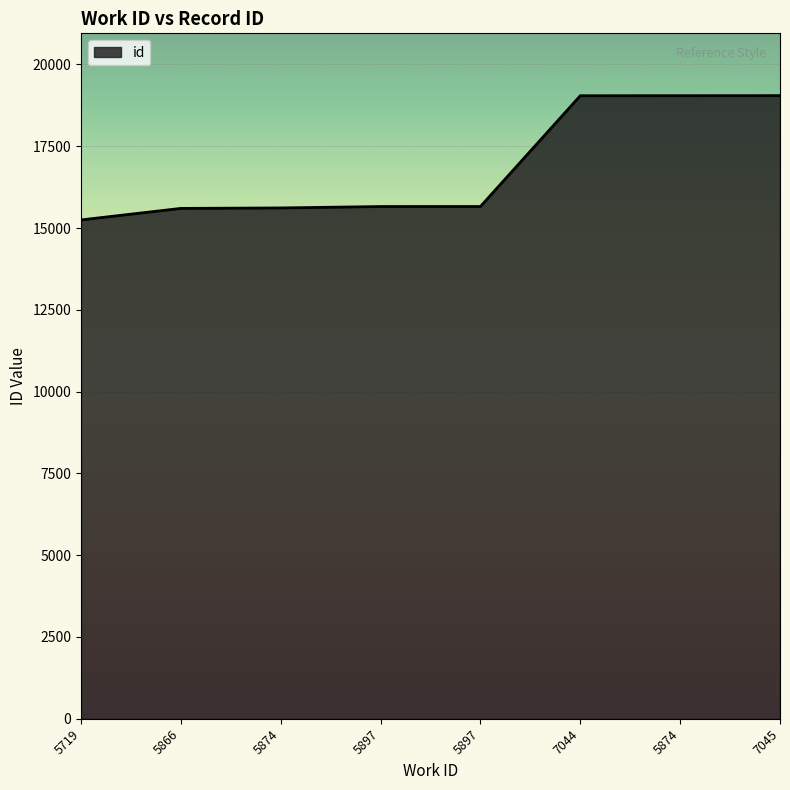

What is the difference between the second highest and minimum values?

3797